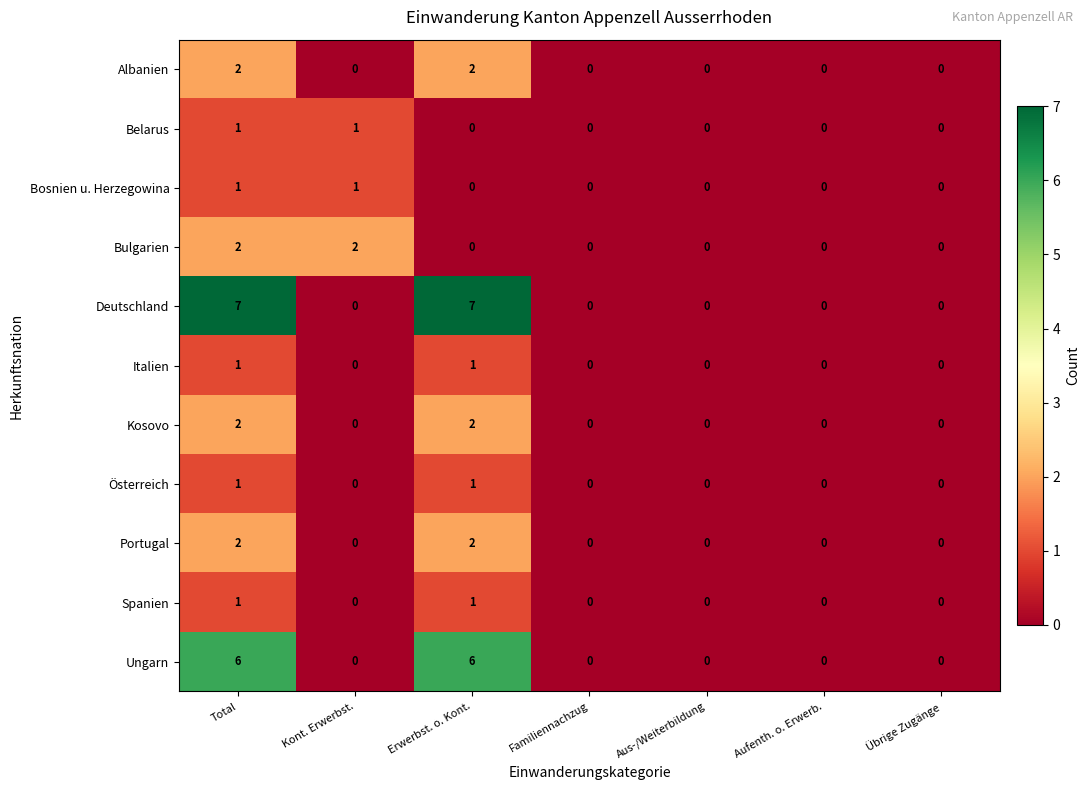

Which series has the largest total across all categories?

Deutschland